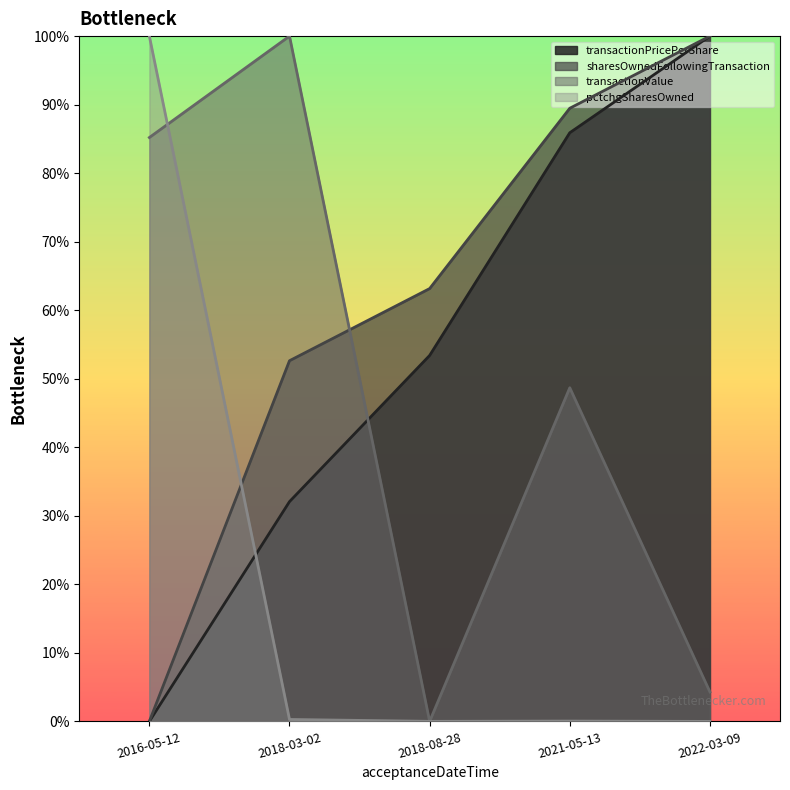

Between 2018-03-02 and 2018-08-28, which series saw the biggest shift?

transactionValue